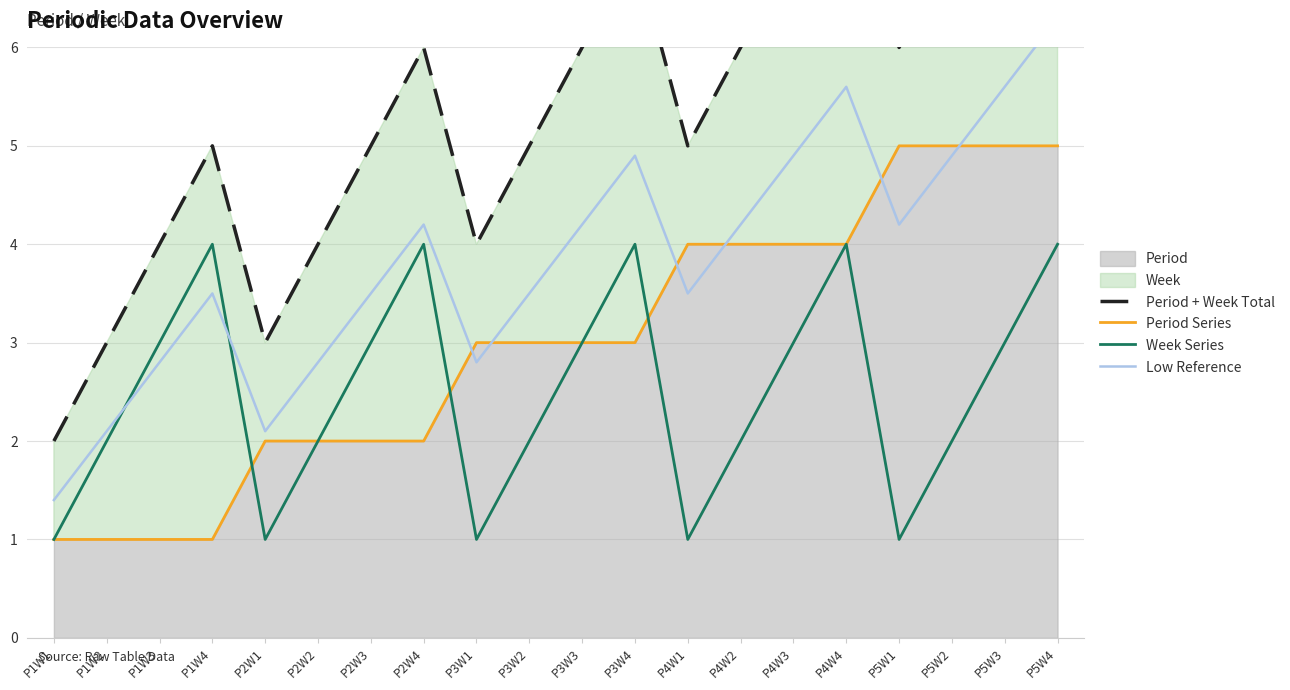

Reading left to right, list all the values displayed in this chart.

Period + Week Total: P1W1=2.0	P1W2=3.0	P1W3=4.0	P1W4=5.0	P2W1=3.0	P2W2=4.0	P2W3=5.0	P2W4=6.0	P3W1=4.0	P3W2=5.0	P3W3=6.0	P3W4=7.0	P4W1=5.0	P4W2=6.0	P4W3=7.0	P4W4=8.0	P5W1=6.0	P5W2=7.0	P5W3=8.0	P5W4=9.0
Period Series: P1W1=1.0	P1W2=1.0	P1W3=1.0	P1W4=1.0	P2W1=2.0	P2W2=2.0	P2W3=2.0	P2W4=2.0	P3W1=3.0	P3W2=3.0	P3W3=3.0	P3W4=3.0	P4W1=4.0	P4W2=4.0	P4W3=4.0	P4W4=4.0	P5W1=5.0	P5W2=5.0	P5W3=5.0	P5W4=5.0
Week Series: P1W1=1.0	P1W2=2.0	P1W3=3.0	P1W4=4.0	P2W1=1.0	P2W2=2.0	P2W3=3.0	P2W4=4.0	P3W1=1.0	P3W2=2.0	P3W3=3.0	P3W4=4.0	P4W1=1.0	P4W2=2.0	P4W3=3.0	P4W4=4.0	P5W1=1.0	P5W2=2.0	P5W3=3.0	P5W4=4.0
Low Reference: P1W1=1.4	P1W2=2.1	P1W3=2.8	P1W4=3.5	P2W1=2.1	P2W2=2.8	P2W3=3.5	P2W4=4.2	P3W1=2.8	P3W2=3.5	P3W3=4.2	P3W4=4.9	P4W1=3.5	P4W2=4.2	P4W3=4.9	P4W4=5.6	P5W1=4.2	P5W2=4.9	P5W3=5.6	P5W4=6.3